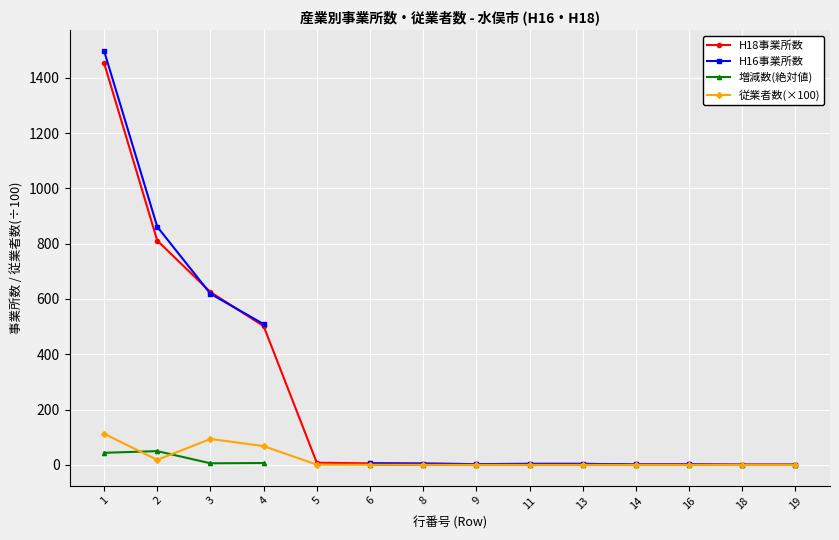

How many lines are shown in the chart?

4